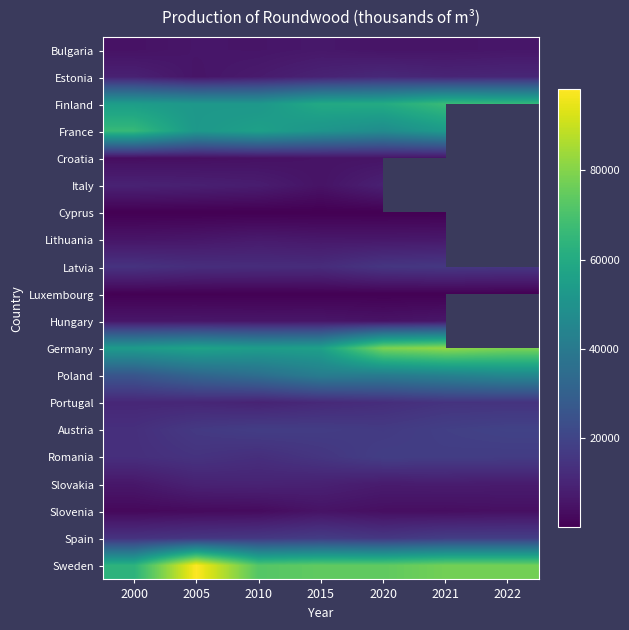

Is it true that France equals 52498.7 at 2005?

True